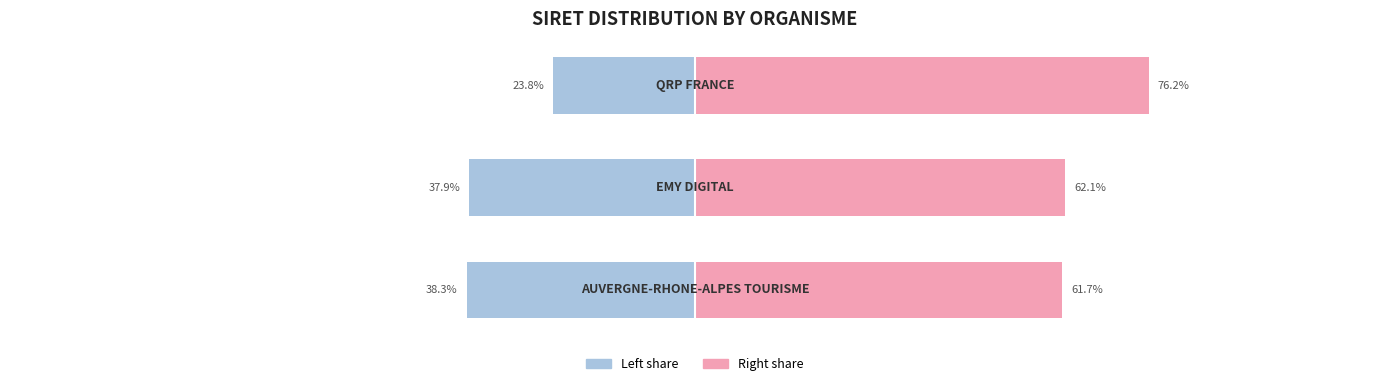

Reading left to right, what are all the values shown in this chart?

Left (proportional SIRET): -38.3	-37.9	-23.8
Right (remainder): 61.7	62.1	76.2